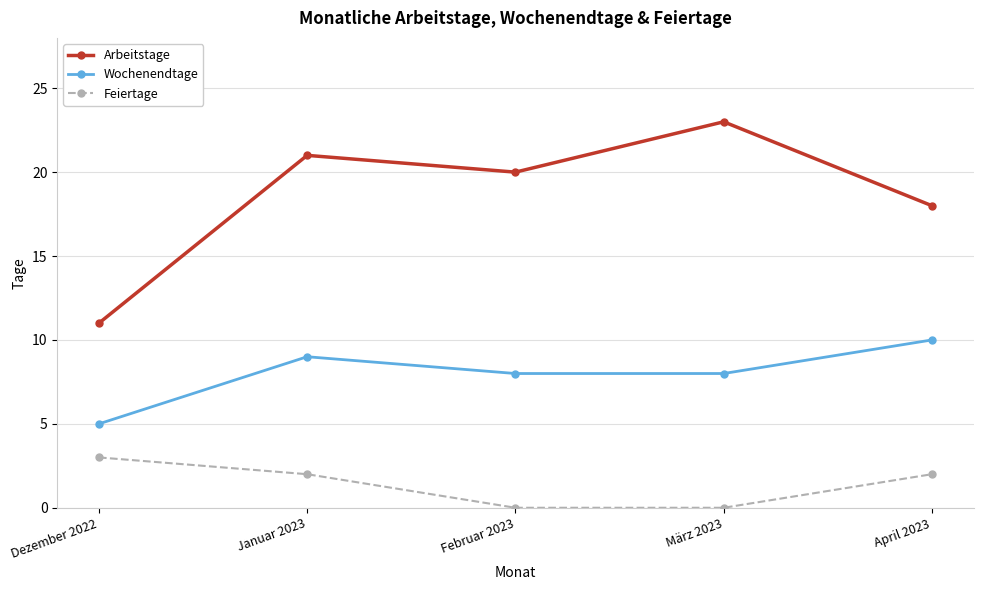

Rank the series by their average value, from highest to lowest.

Arbeitstage, Wochenendtage, Feiertage